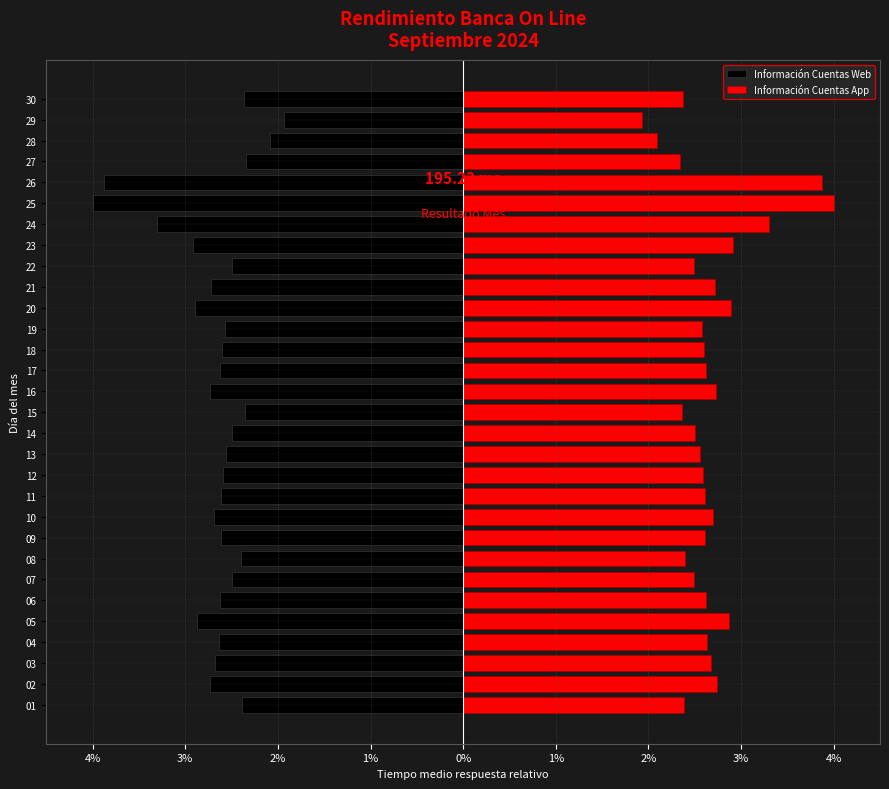

How many bars are there in each group?

2